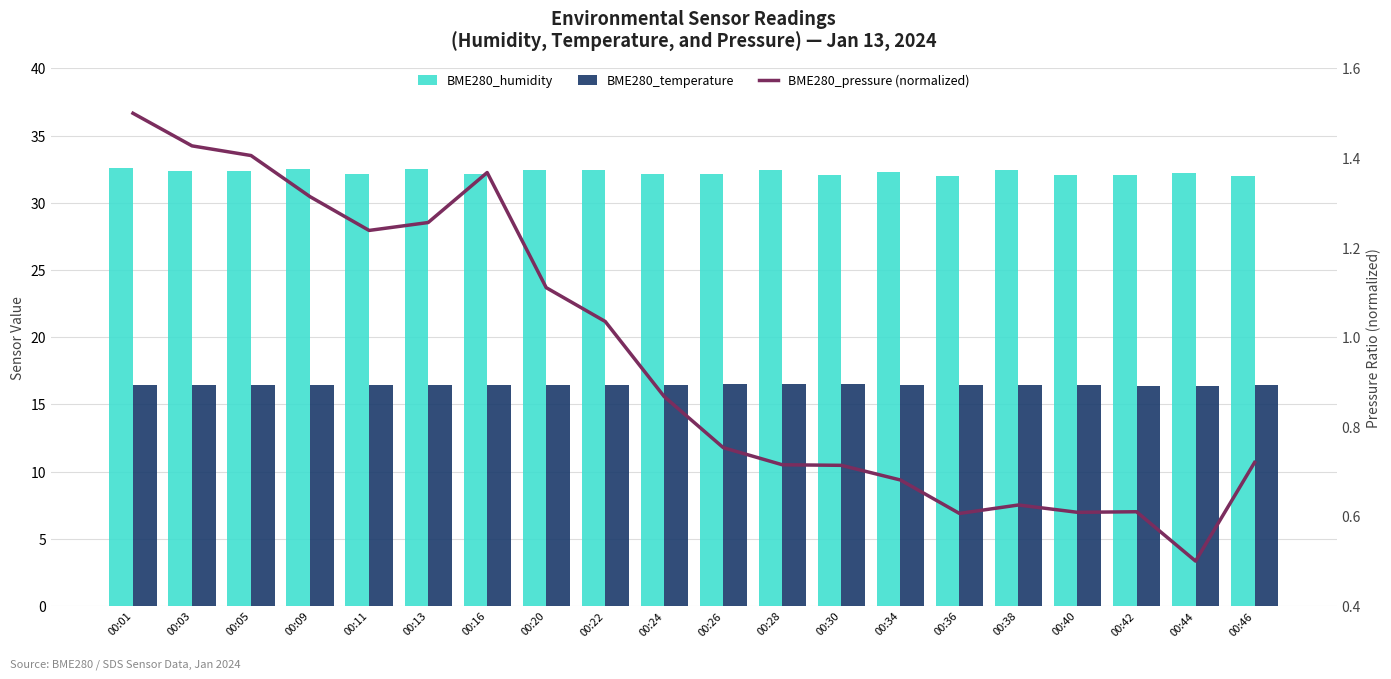

Read the BME280_humidity value at 00:03.

32.4